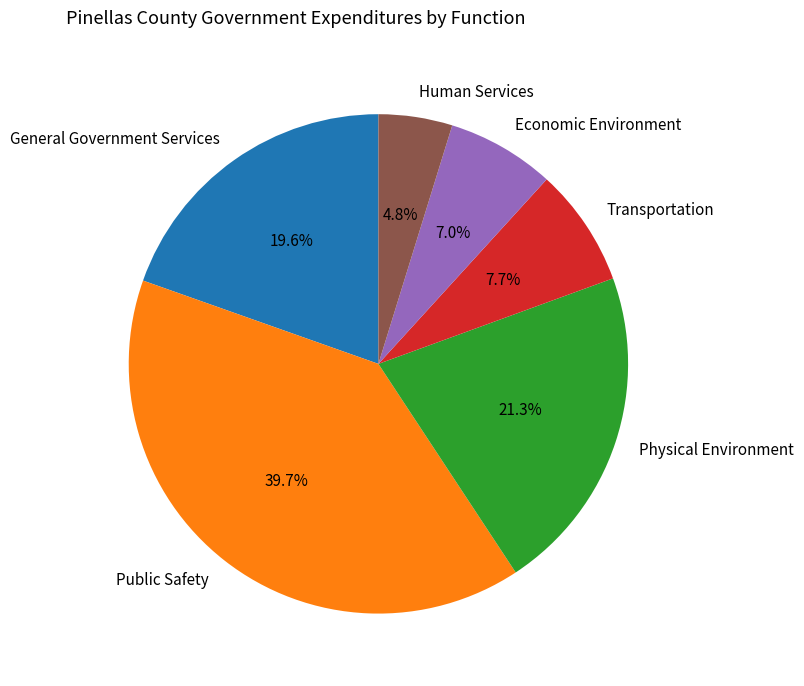

What percentage is NOT represented by General Government Services?

80.4%